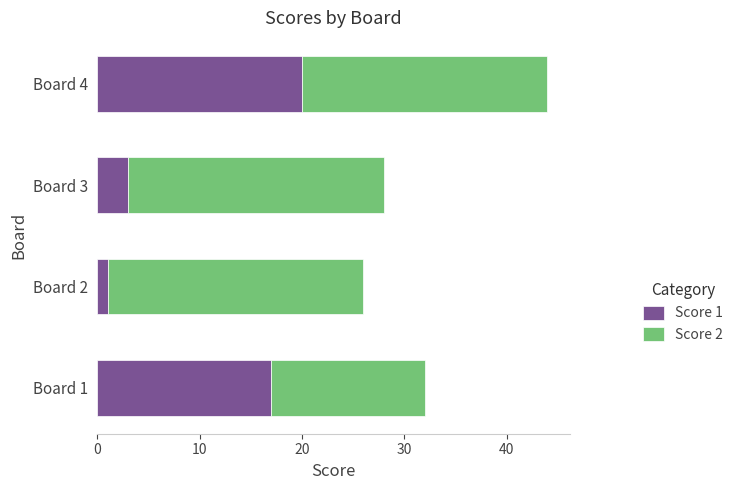

Is it true that Score 1 equals 3 at Board 3?

True